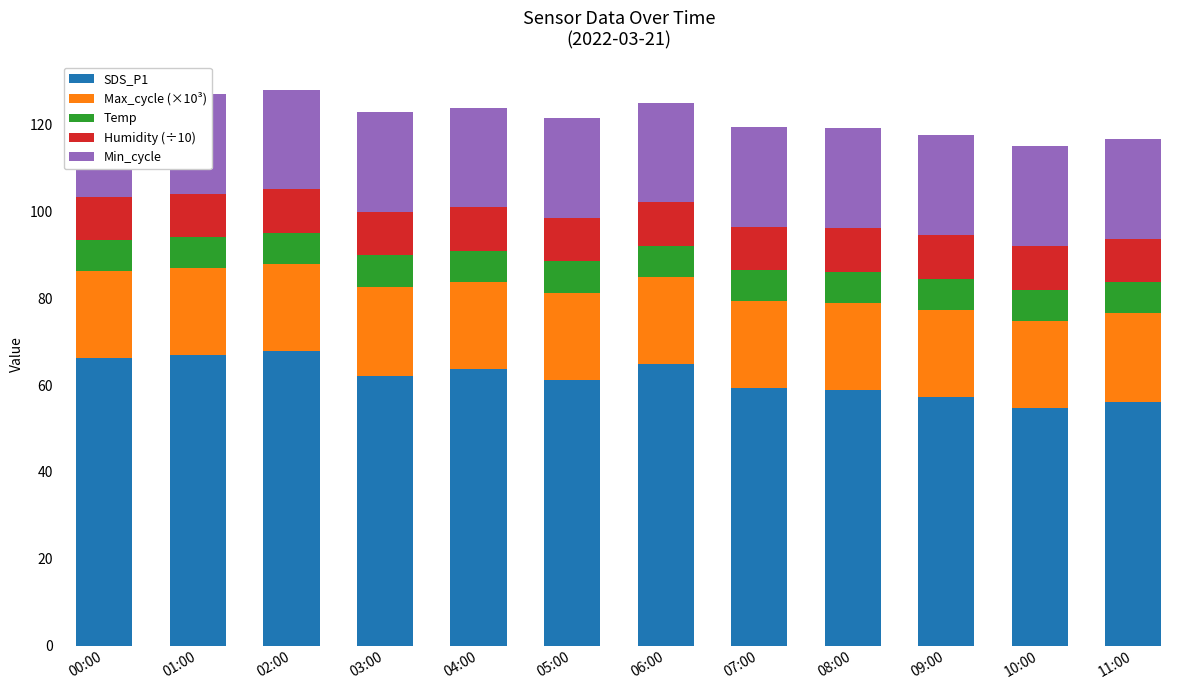

What position from the left is 00:00?

1